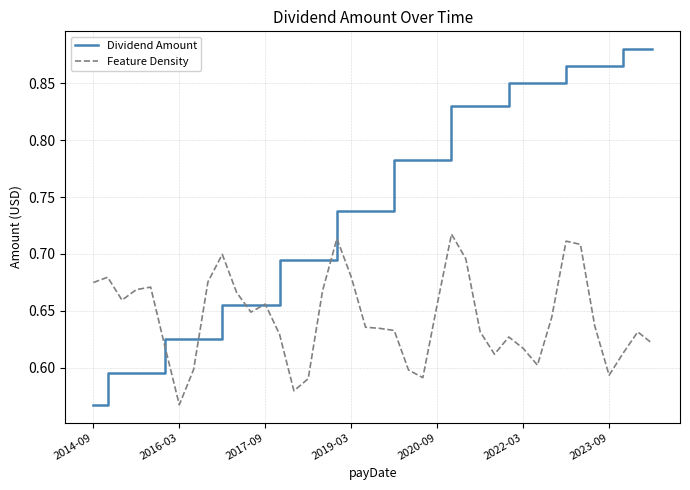

Which series has the largest total across all categories?

Dividend Amount